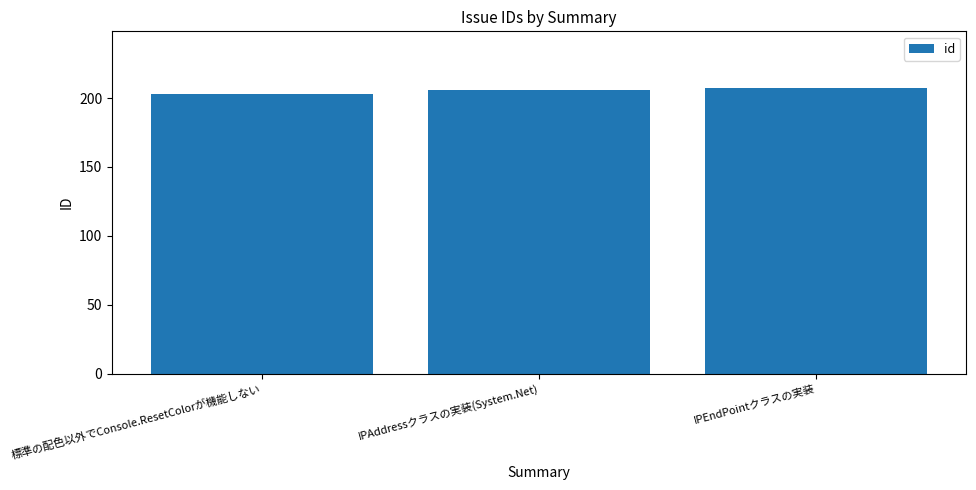

Reading left to right, extract all data points from this chart.

標準の配色以外でConsole.ResetColorが機能しない=203	IPAddressクラスの実装(System.Net)=206	IPEndPointクラスの実装=207